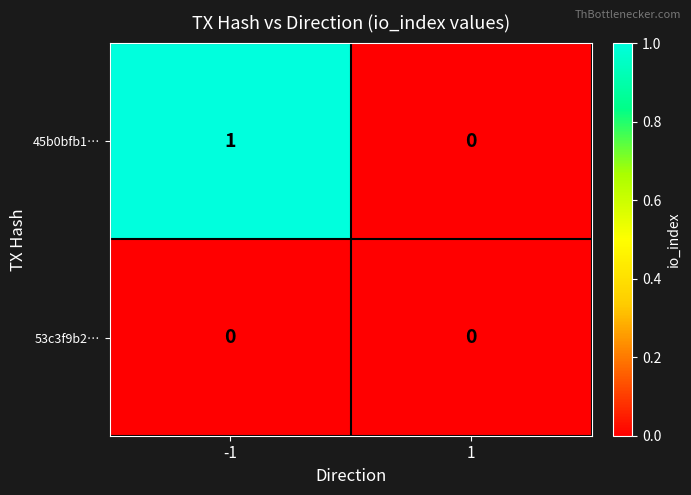

The 45b0bfb1… series shows 2 at -1. True or false?

False